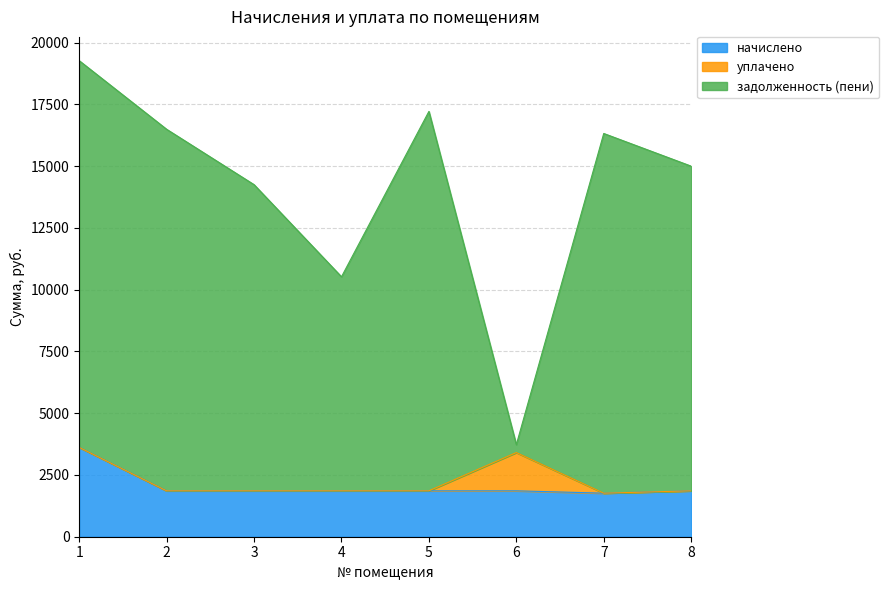

Between 2 and 6, which series saw the biggest shift?

задолженность (пени)